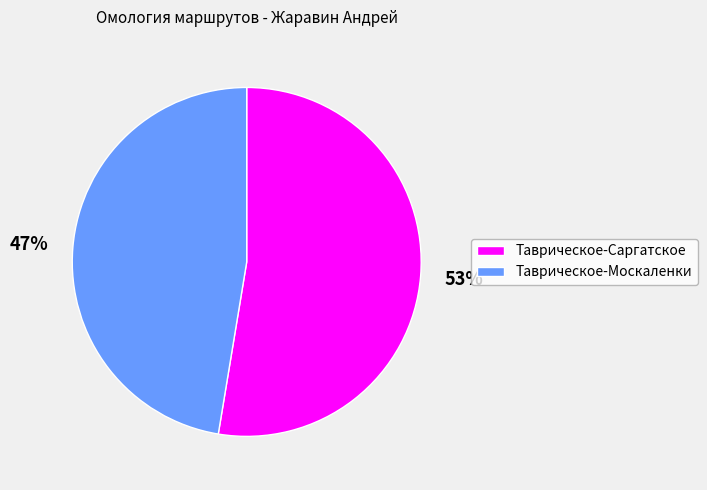

The Таврическое-Саргатское slice represents 53% of the pie. True or false?

True